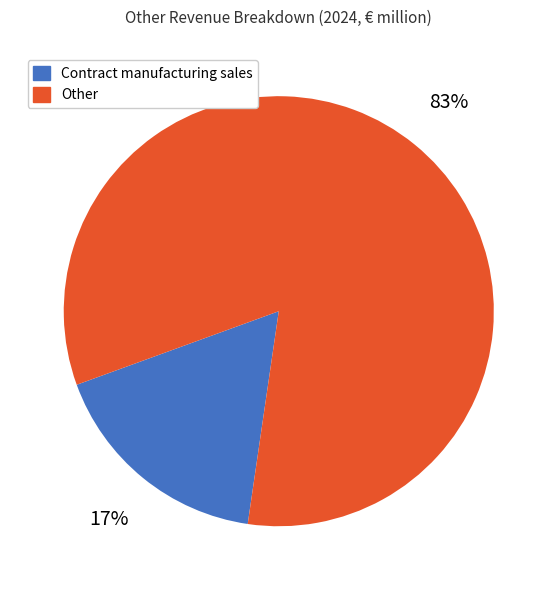

To the nearest percent, what percentage of the pie is Contract manufacturing sales?

17%